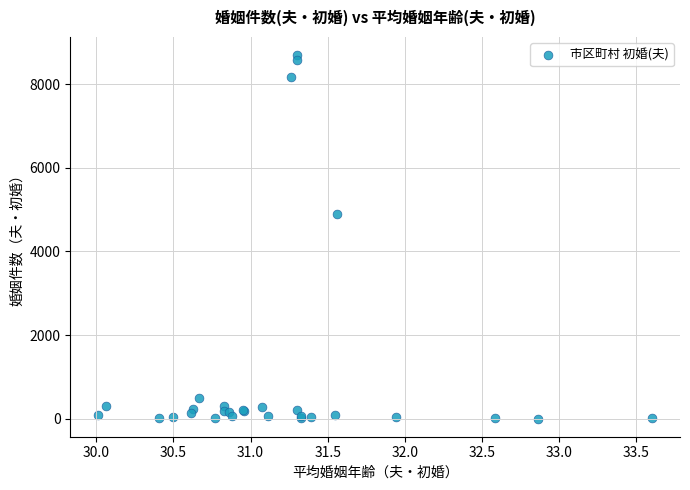

What Y value in the scatter plot is closest to 4345?

4905